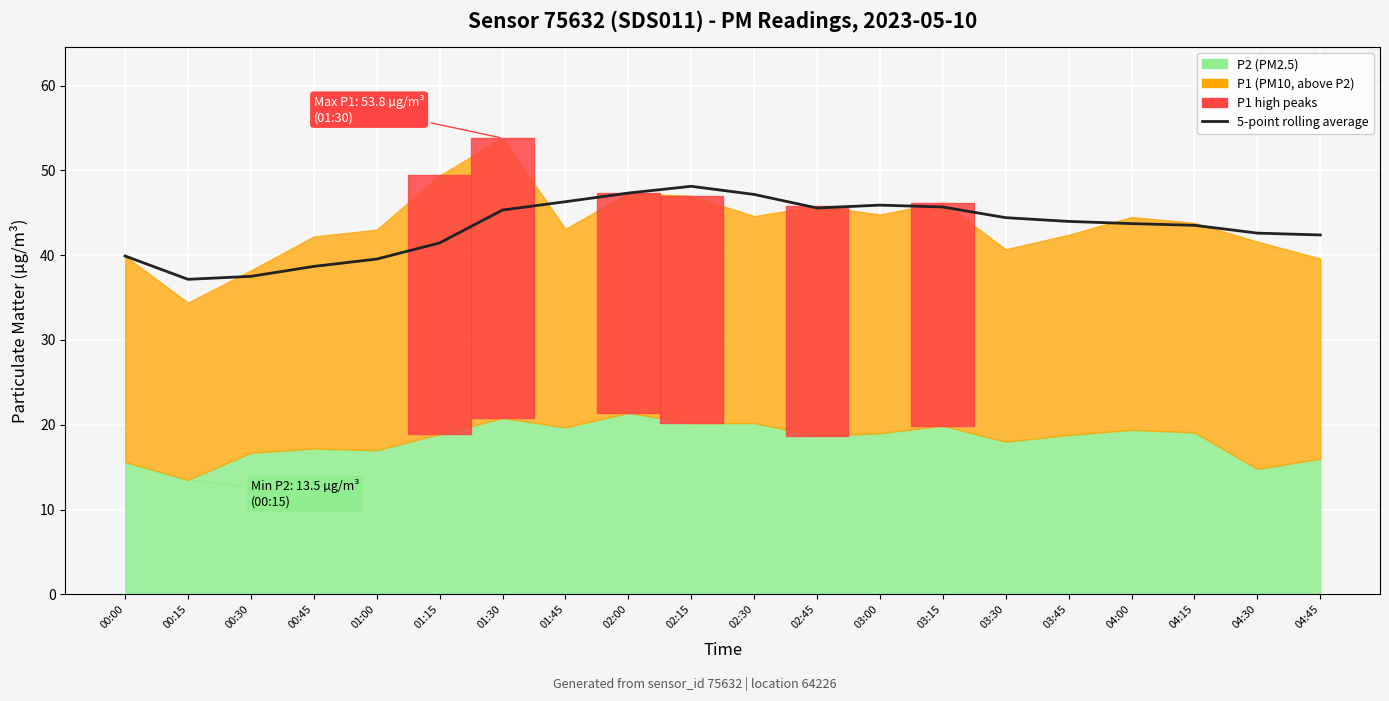

Reading left to right, list all the values displayed in this chart.

00:00=39.9	00:15=37.1	00:30=37.5	00:45=38.7	01:00=39.5	01:15=41.4	01:30=45.3	01:45=46.3	02:00=47.3	02:15=48.1	02:30=47.2	02:45=45.6	03:00=45.9	03:15=45.7	03:30=44.4	03:45=44.0	04:00=43.7	04:15=43.5	04:30=42.6	04:45=42.4